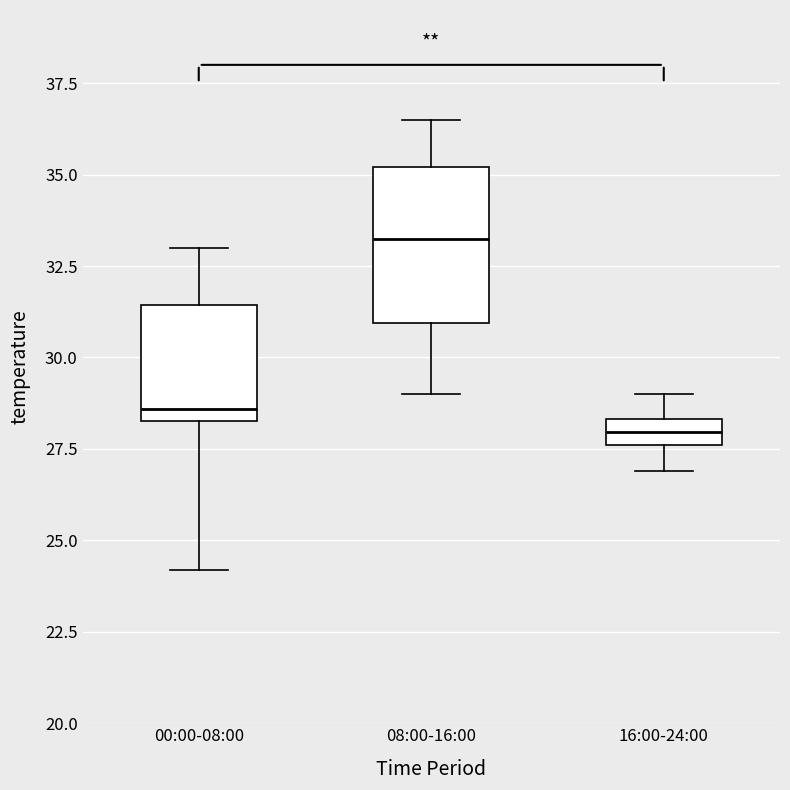

Which box is the tallest, from its lower edge to its upper edge?

08:00-16:00